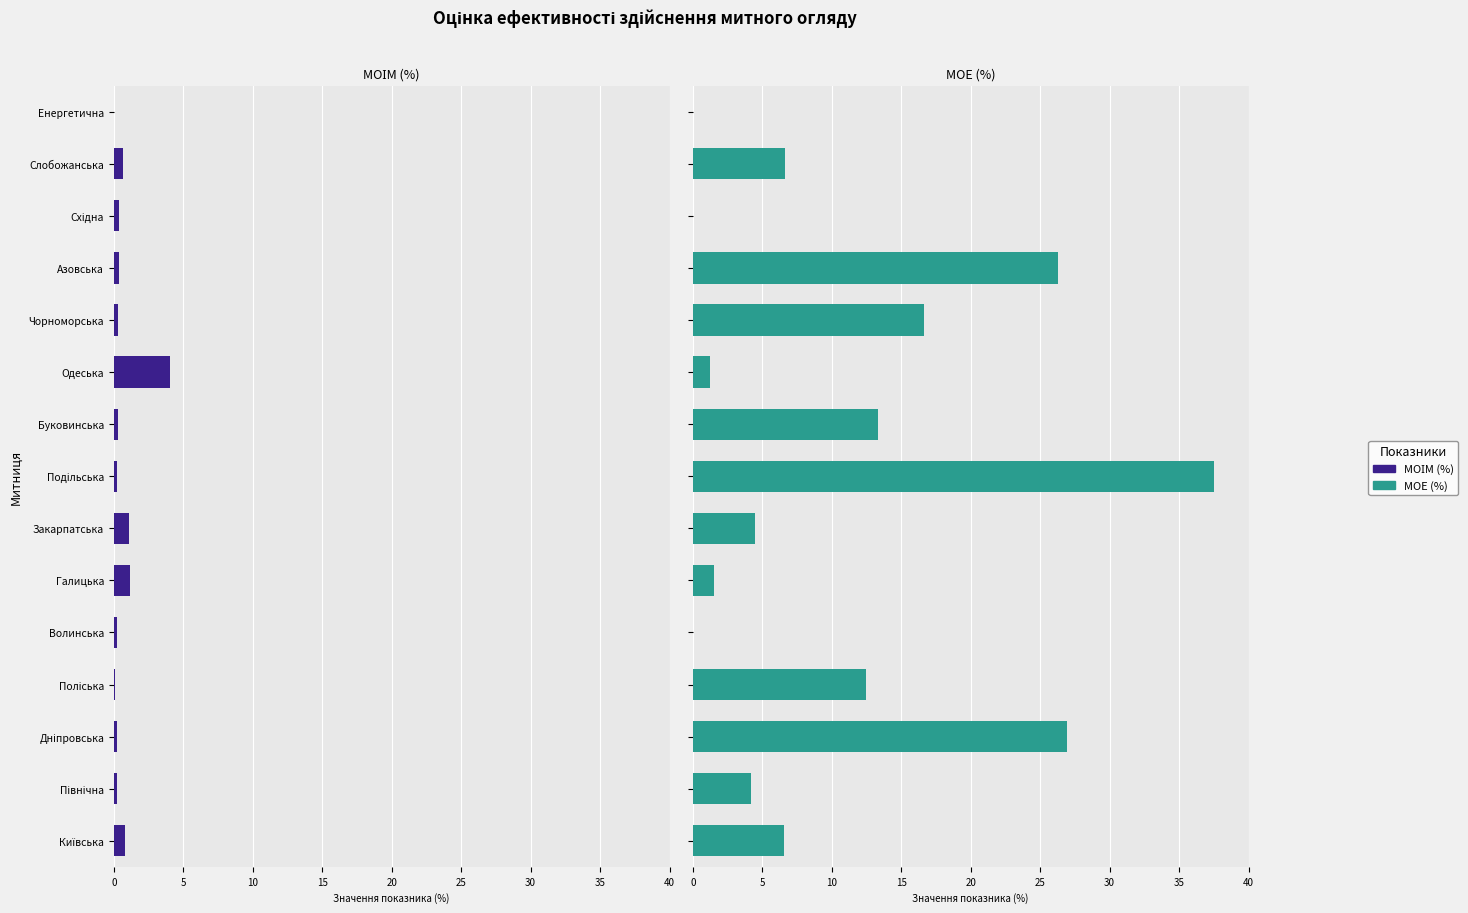

The value of МОІМ (%) at Одеська is 1.5. True or false?

False